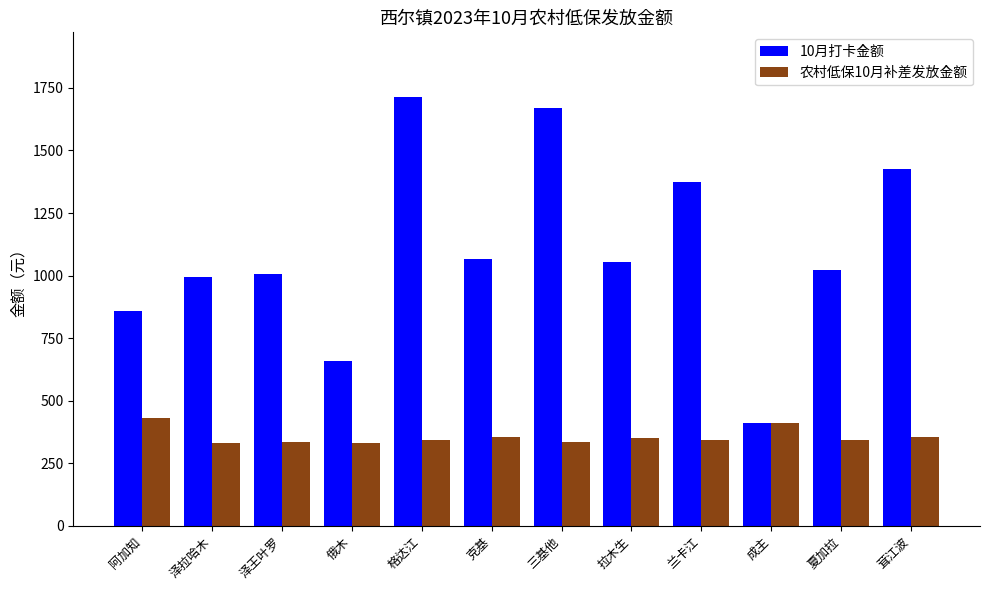

List the series in order of their peak value, highest first.

10月打卡金额, 农村低保10月补差发放金额